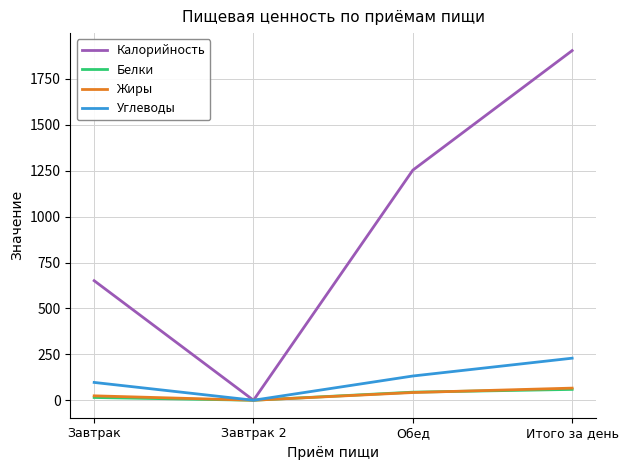

What is the spread (max minus min) of values at Итого за день?

1845